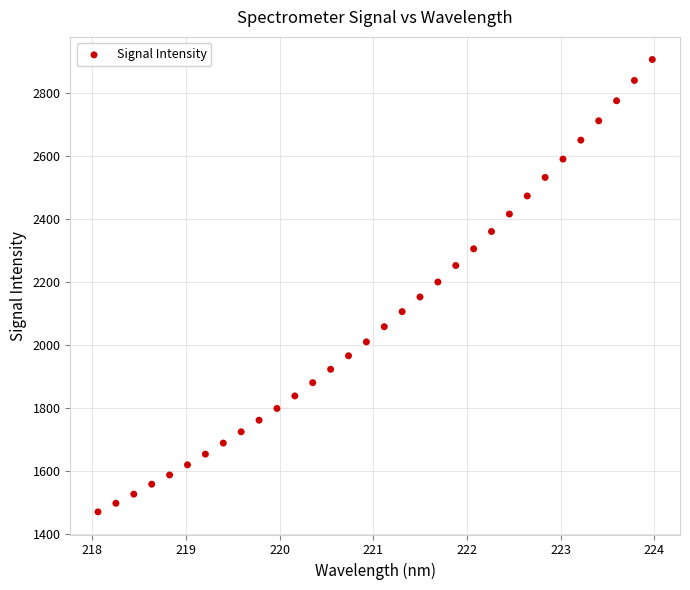

What is the range of Y values (max minus min)?

1438.8